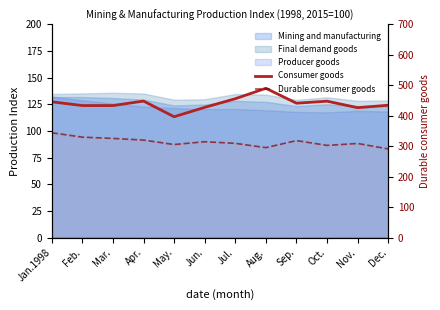

What is the difference between the maximum and minimum values in the Durable consumer goods series?

53.1